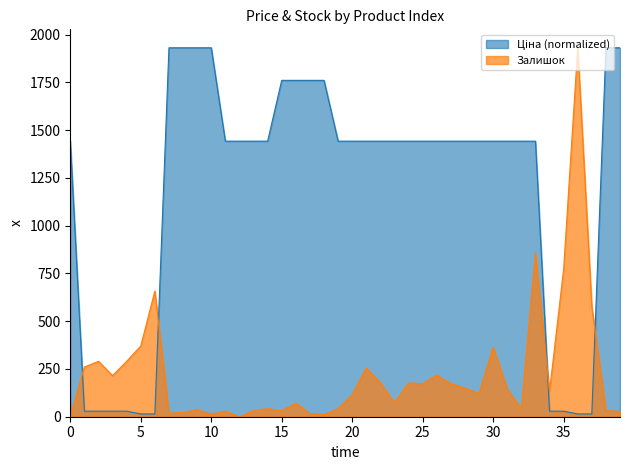

Count the number of data series in this chart.

2